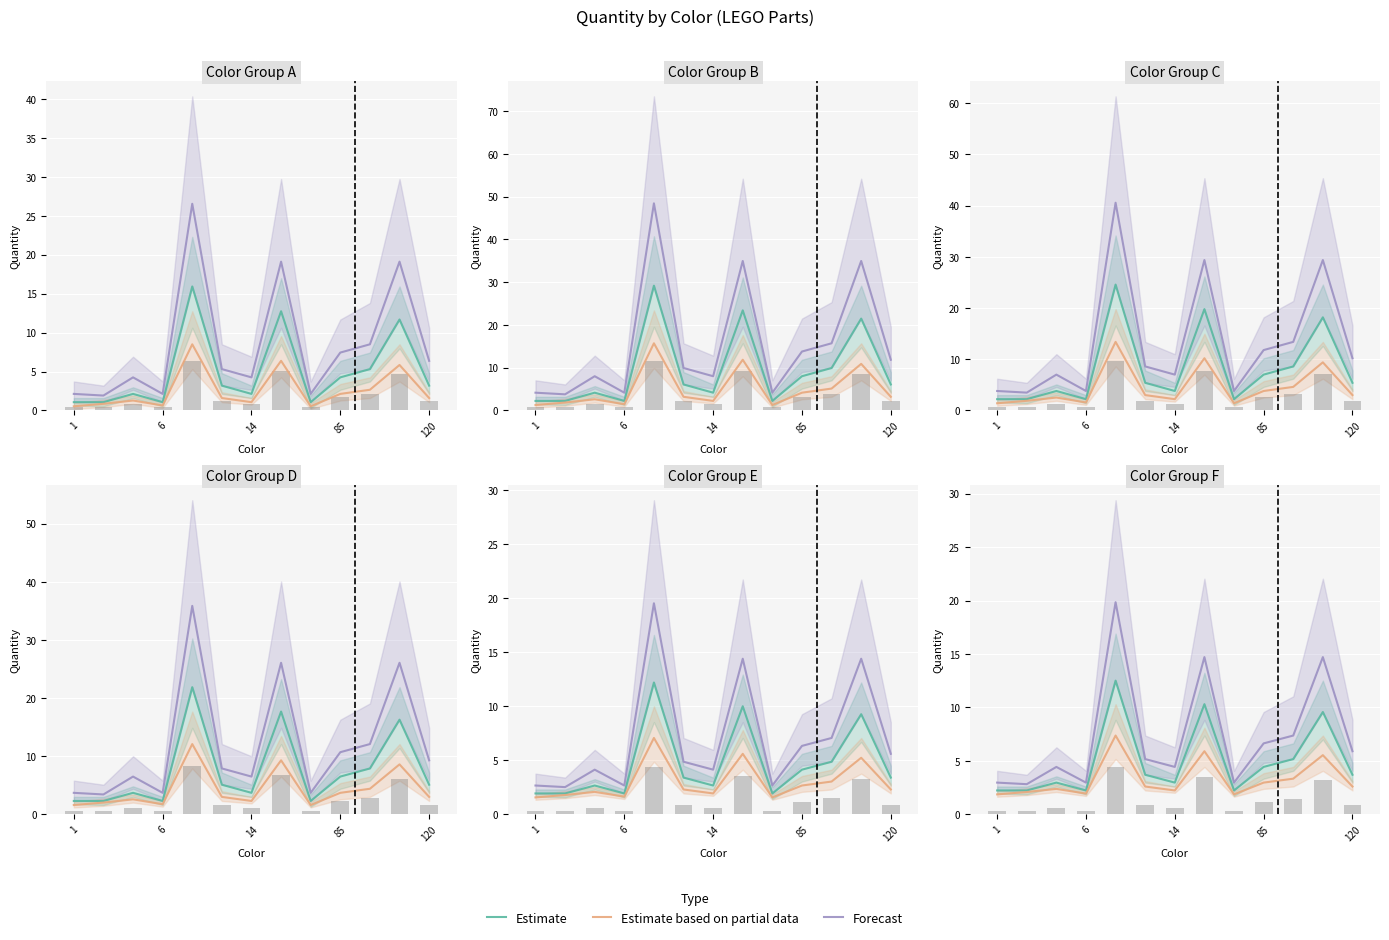

Between 6 and 120, which series saw the biggest shift?

Forecast